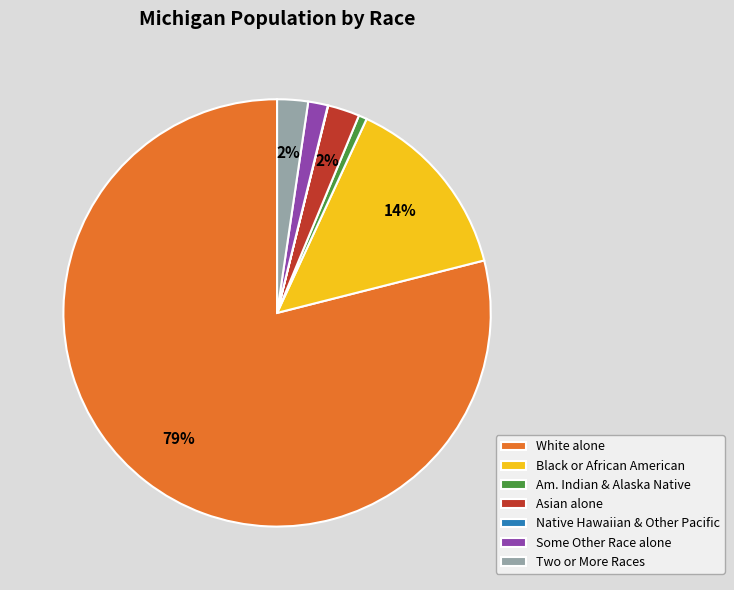

To the nearest percent, what is the average slice percentage?

14%